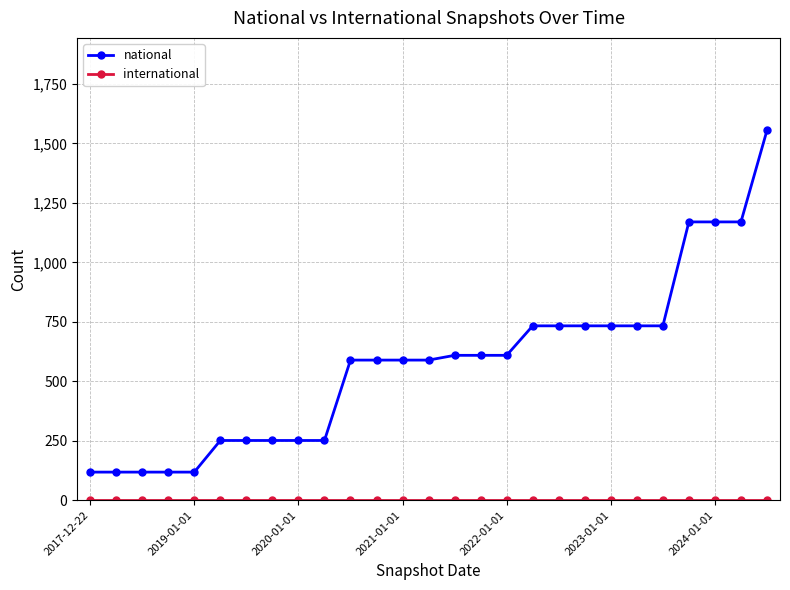

At how many categories does at least one series exceed 277?

17